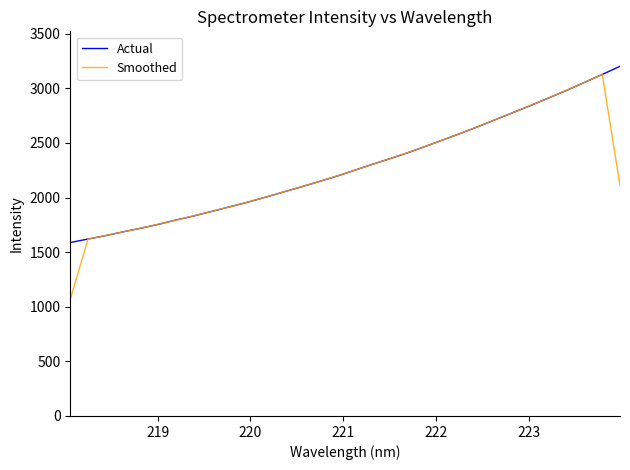

Which series has the largest range (max minus min)?

Smoothed